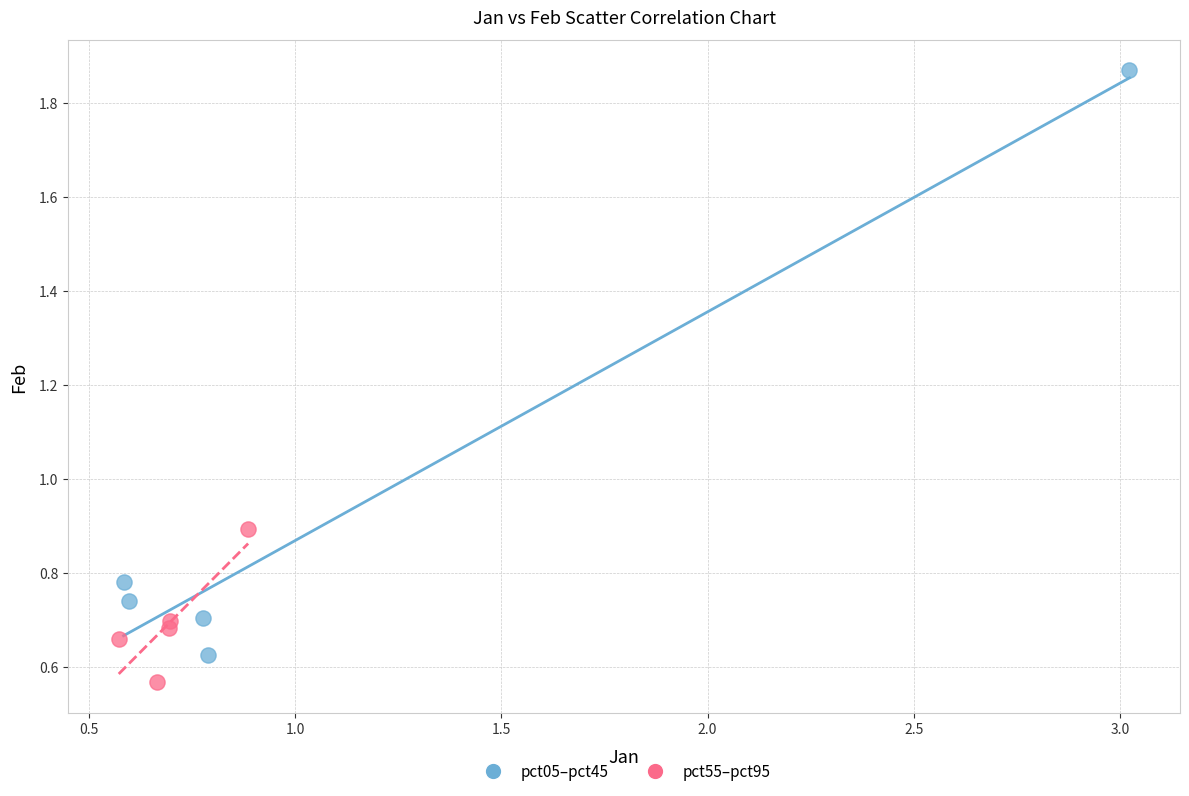

Which series reaches the minimum Y coordinate?

pct55–pct95